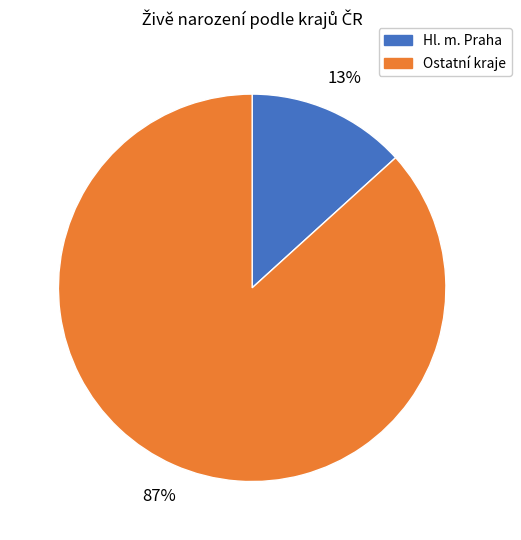

Does any single category account for the majority?

Yes